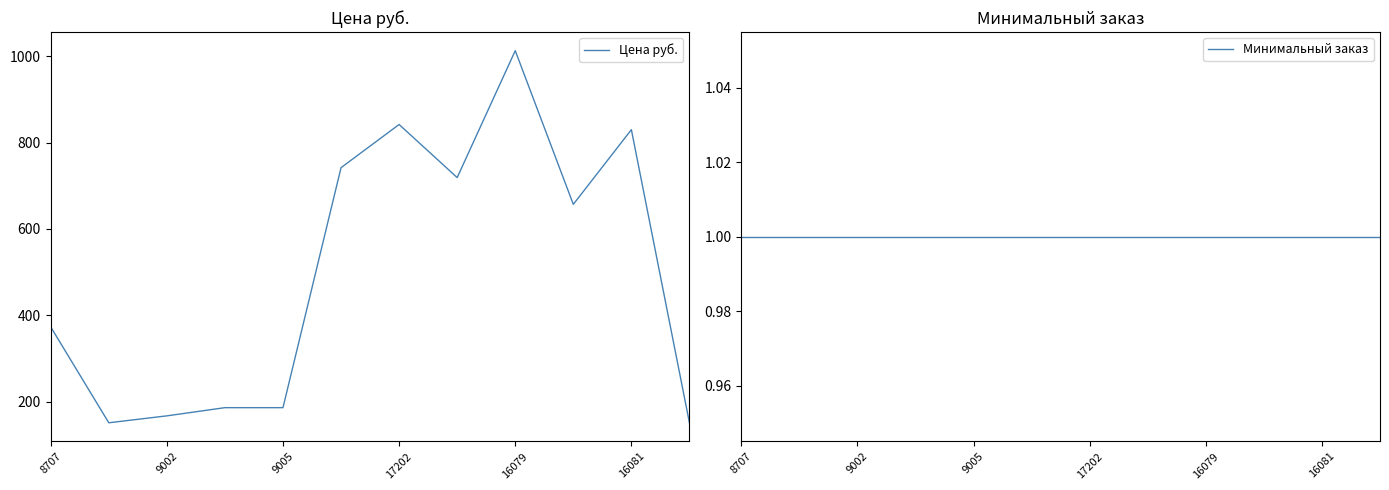

At how many categories does at least one series exceed 53?

12